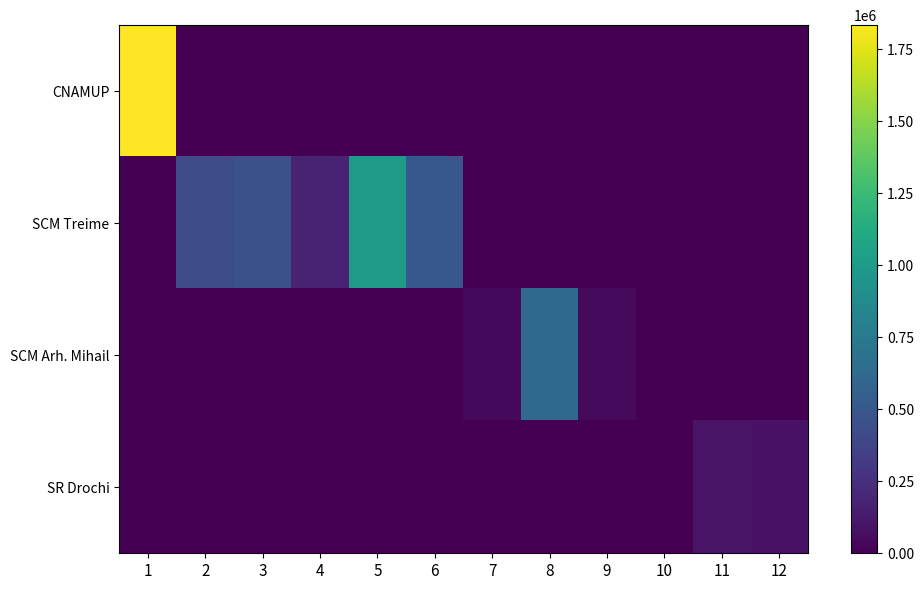

Which series has the largest total across all categories?

SCM Treime